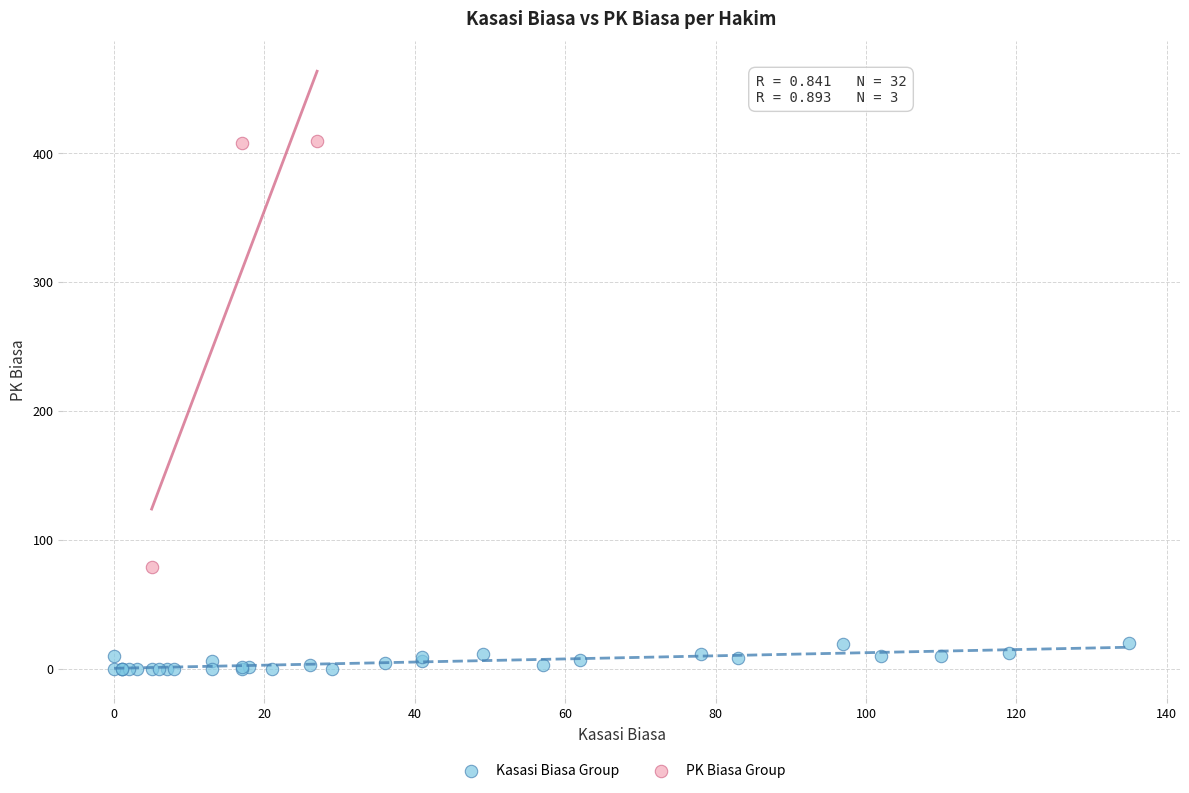

Which series reaches the maximum Y coordinate?

PK Biasa Group